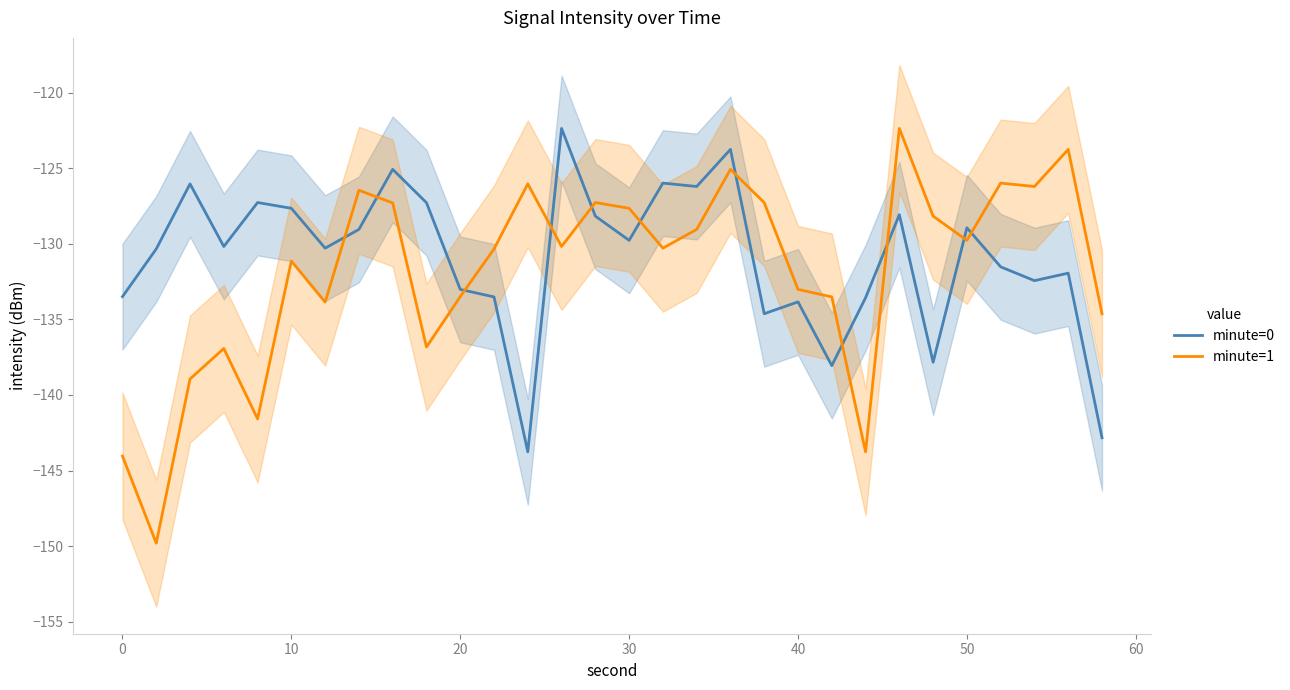

Rank the series by their average value, from lowest to highest.

minute=1, minute=0